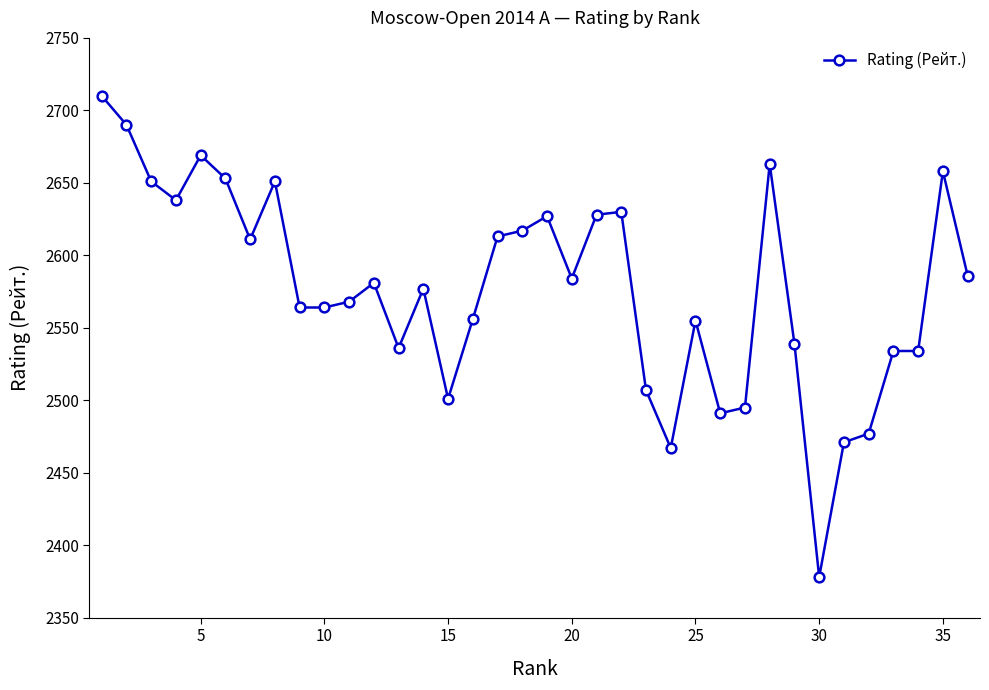

What is the average value?

2577